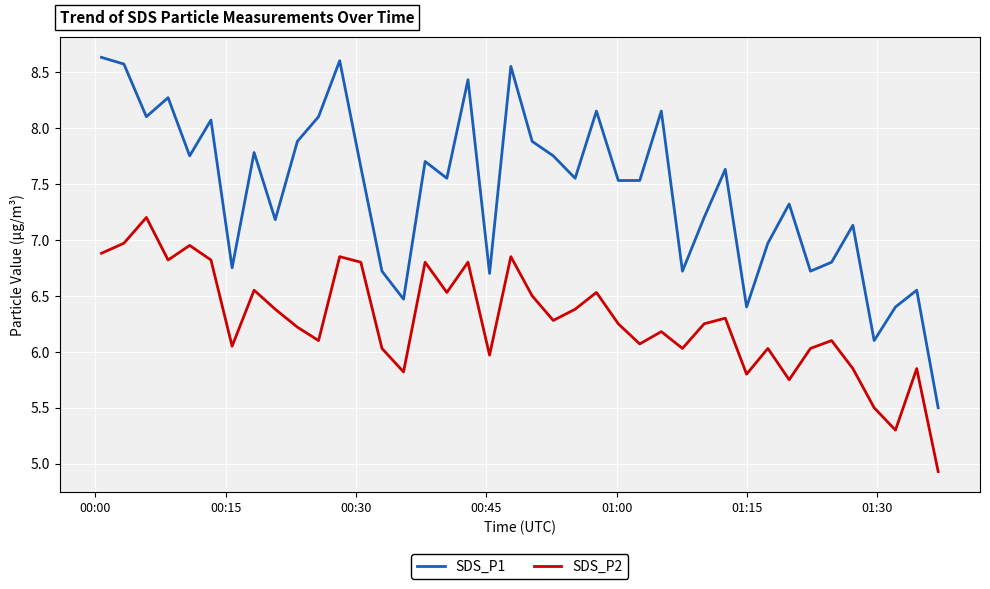

Rank the series by their maximum value, from highest to lowest.

SDS_P1, SDS_P2